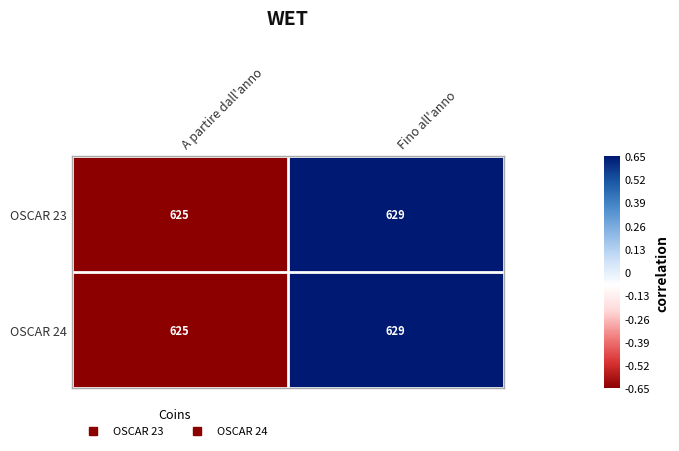

Reading left to right, transcribe all the data shown in this chart.

OSCAR 23: 625	629
OSCAR 24: 625	629